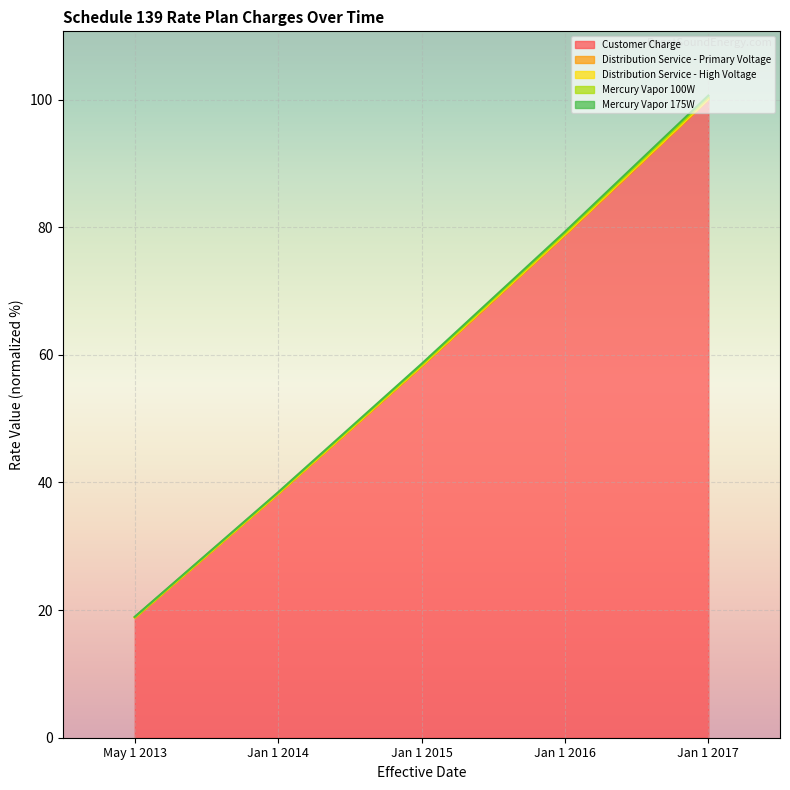

Reading left to right, extract all data points from this chart.

Customer Charge: 18.8	38.2	58.2	78.8	100.0
Distribution Service - Primary Voltage: 18.9	38.4	58.4	79.0	100.3
Distribution Service - High Voltage: 18.8	38.3	58.3	78.9	100.1
Mercury Vapor 100W: 19.0	38.5	58.6	79.3	100.6
Mercury Vapor 175W: 18.8	38.3	58.3	78.9	100.1